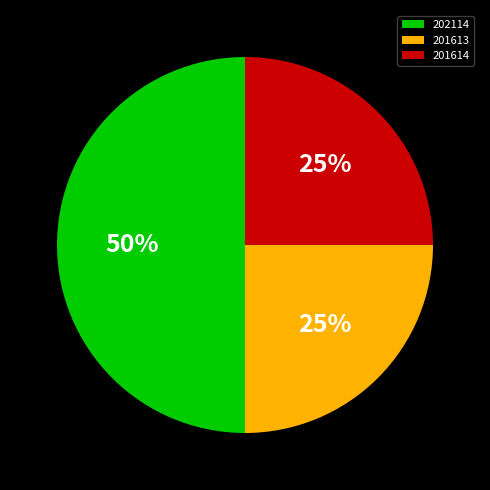

Is the sum of 202114 and 201613 greater than half?

Yes